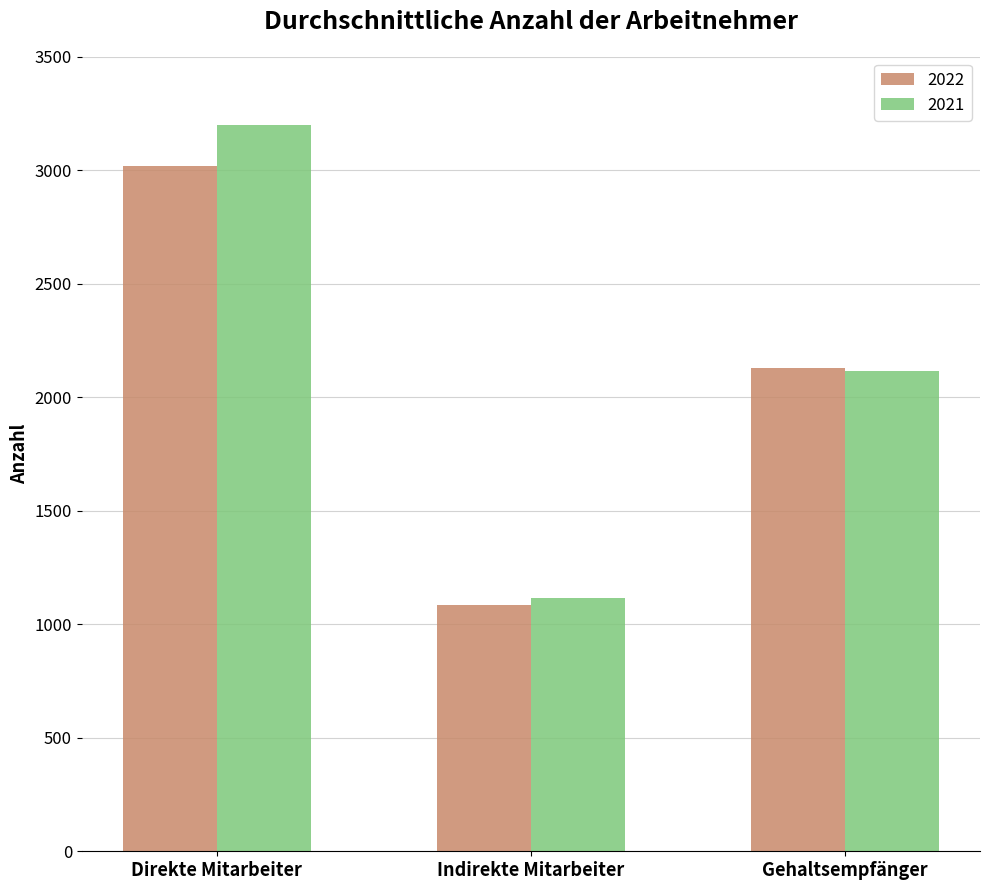

Reading left to right, what are all the values shown in this chart?

2022: 3017	1085	2131
2021: 3201	1116	2115